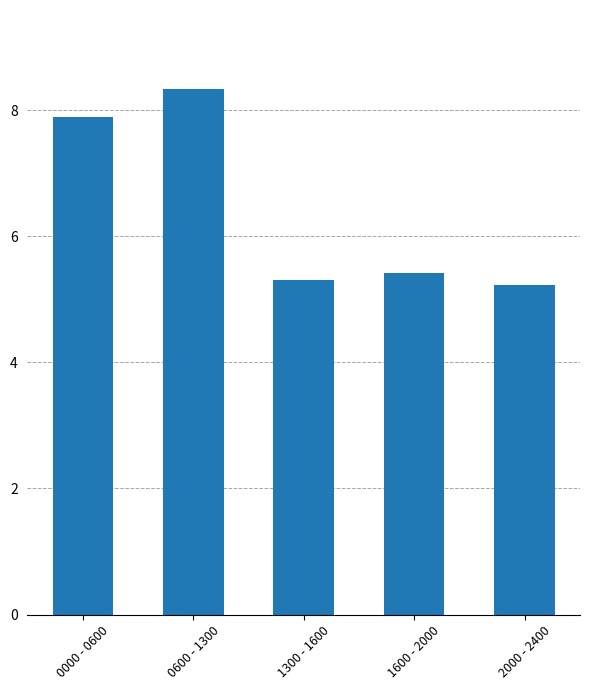

Which label corresponds to the largest value in the chart?

0600 - 1300